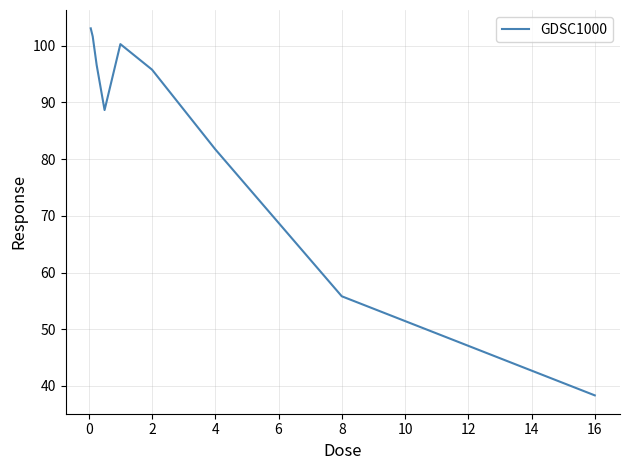

What is the difference between the maximum and minimum values?

64.7